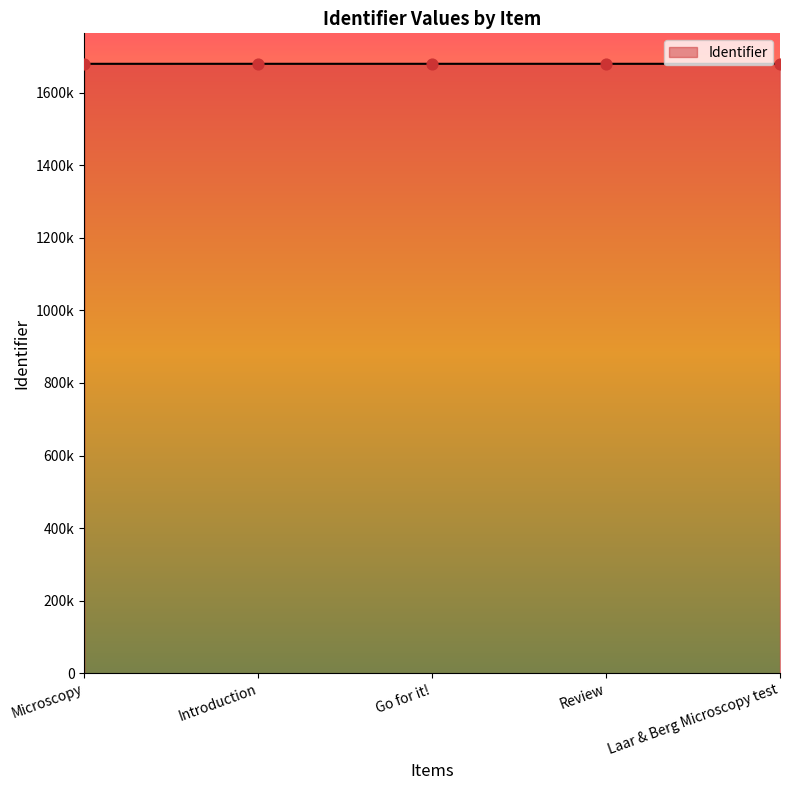

Between Introduction and Microscopy, which is larger?

Introduction